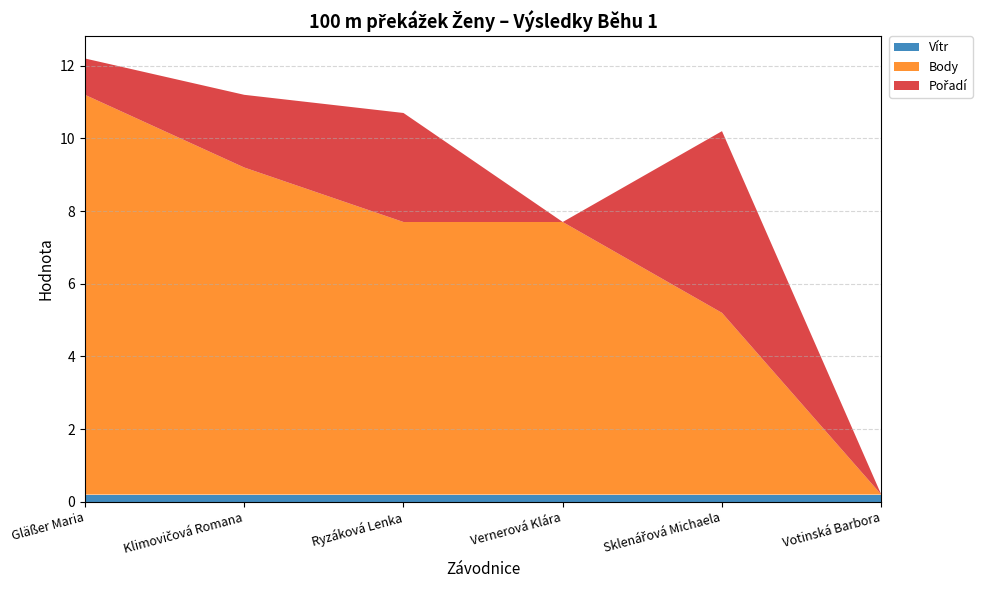

Reading left to right, extract all data points from this chart.

Vítr: Gläßer Maria=0.2	Klimovičová Romana=0.2	Ryzáková Lenka=0.2	Vernerová Klára=0.2	Sklenářová Michaela=0.2	Votinská Barbora=0.2
Body: Gläßer Maria=11.0	Klimovičová Romana=9.0	Ryzáková Lenka=7.5	Vernerová Klára=7.5	Sklenářová Michaela=5.0	Votinská Barbora=0.0
Pořadí: Gläßer Maria=1.0	Klimovičová Romana=2.0	Ryzáková Lenka=3.0	Vernerová Klára=0.0	Sklenářová Michaela=5.0	Votinská Barbora=0.0